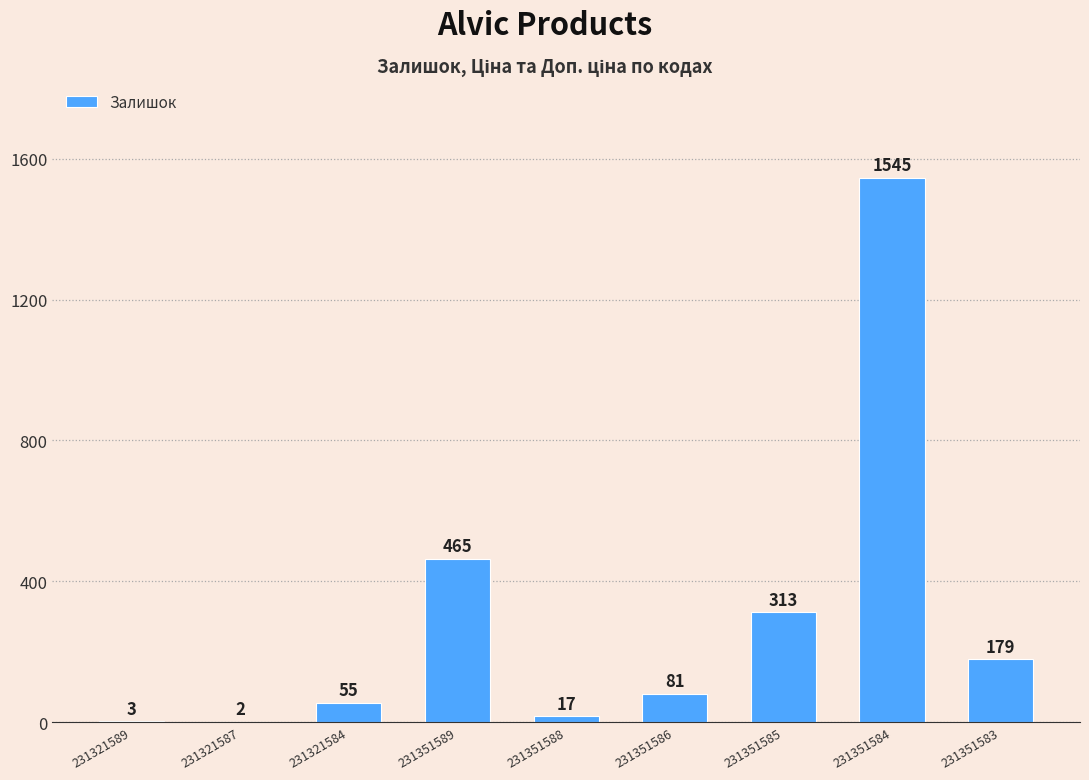

Approximately how many times larger is the value at 231321584 compared to 231351586?

0.7